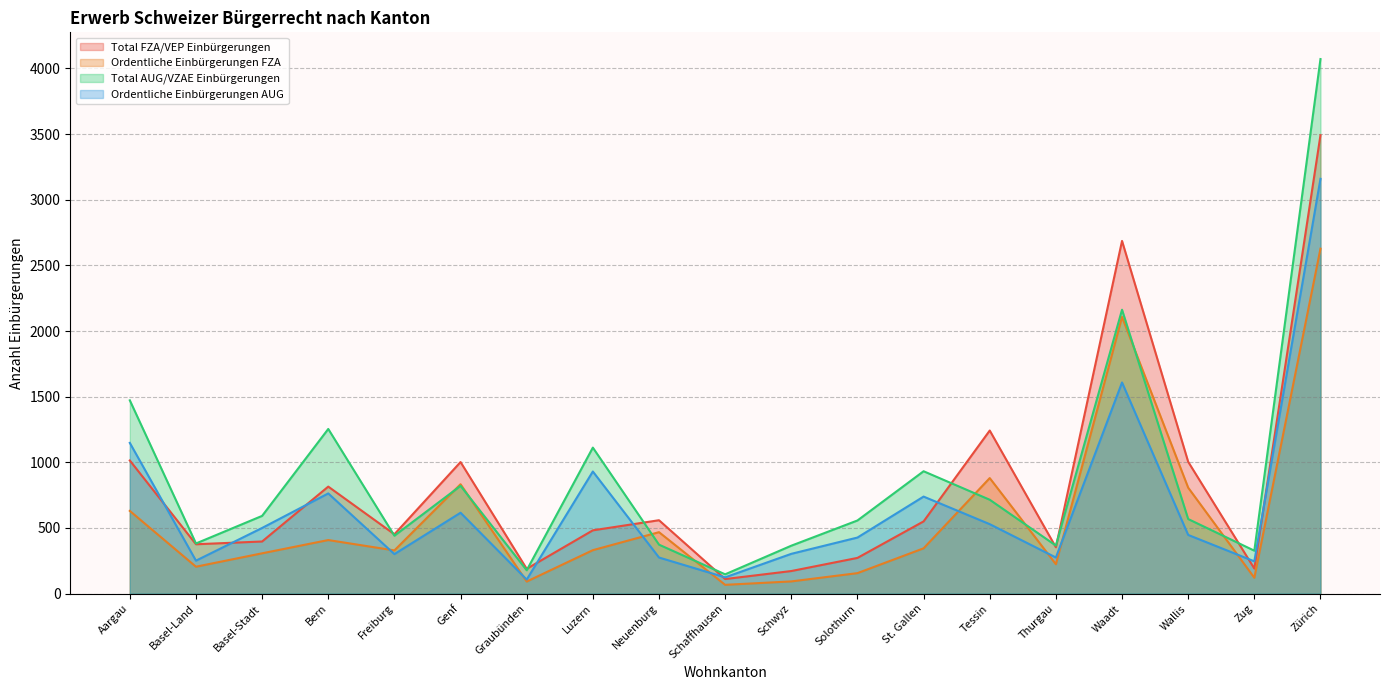

How many intersections are there between Total FZA/VEP Einbürgerungen and Ordentliche Einbürgerungen AUG?

9